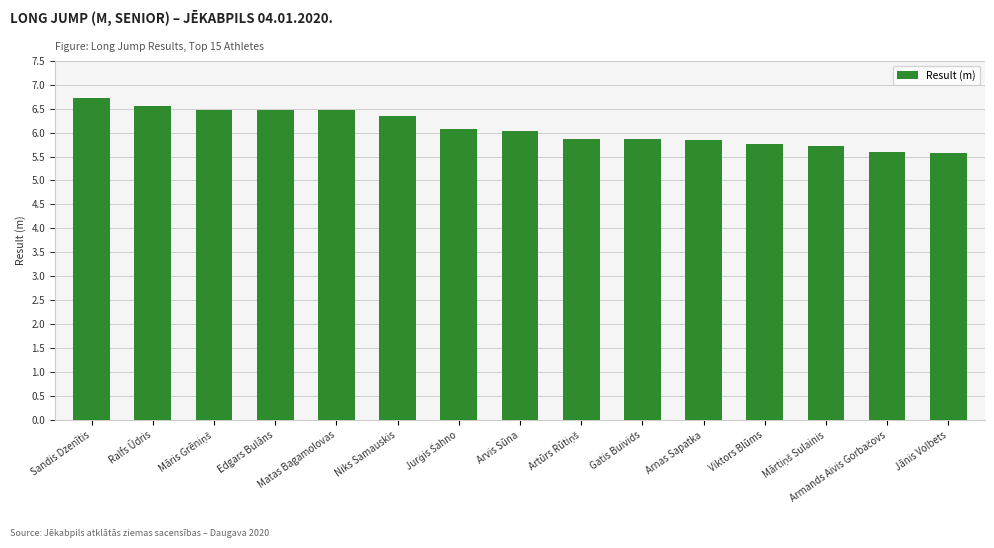

What is the difference between the maximum and second lowest values?

1.1